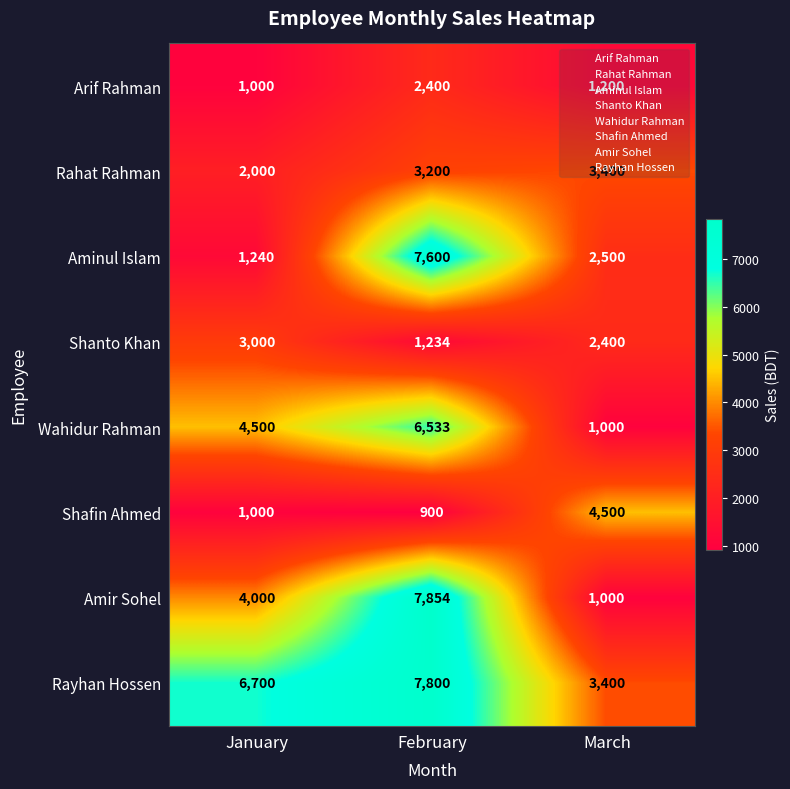

Which series has the largest total across all categories?

Rayhan Hossen